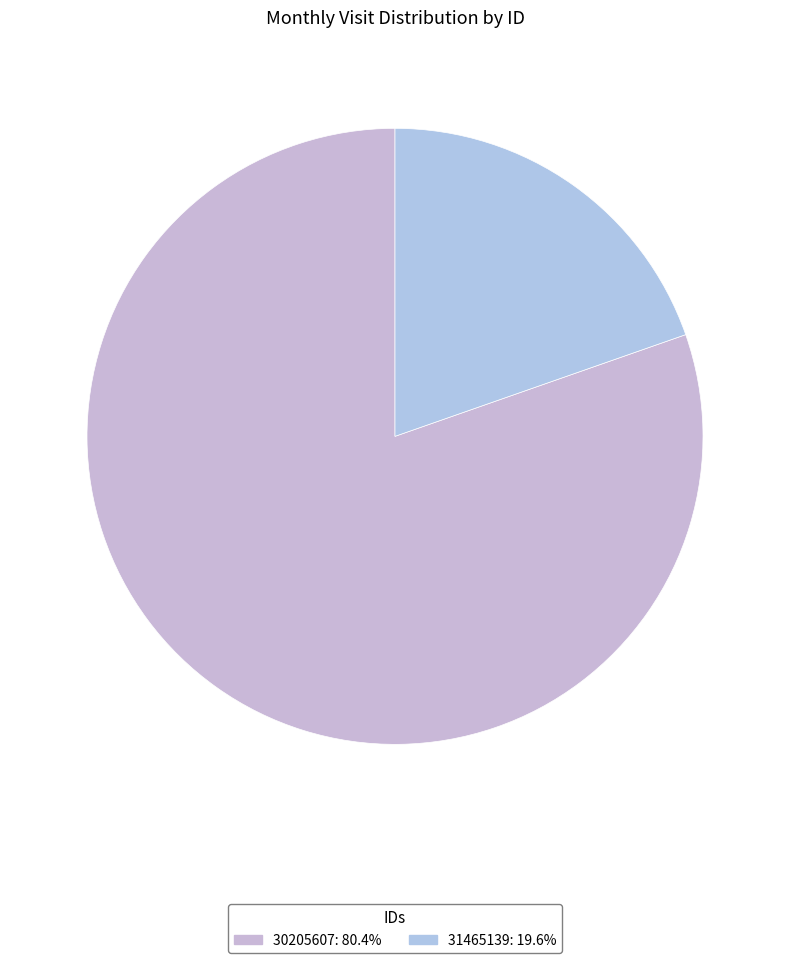

Count the number of slices in the pie.

2